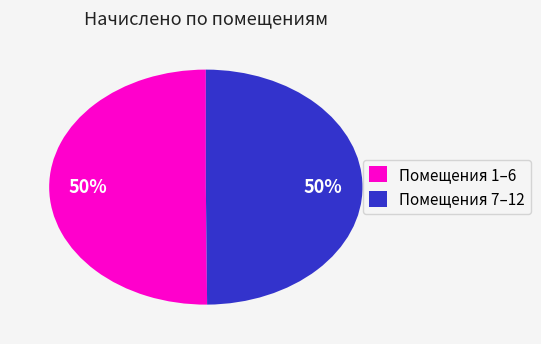

What percentage is the Помещения 1–6 slice, to the nearest percent?

50%